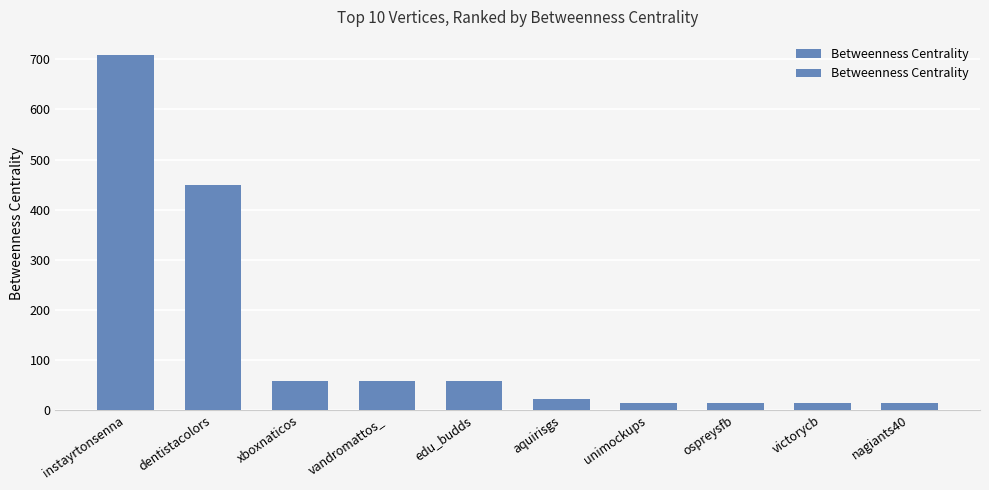

Reading right to left, extract all data points from this chart.

nagiants40=13.0	victorycb=13.0	ospreysfb=13.0	unimockups=13.0	aquirisgs=22.7	edu_budds=58.0	vandromattos_=58.0	xboxnaticos=58.0	dentistacolors=450.0	instayrtonsenna=709.5